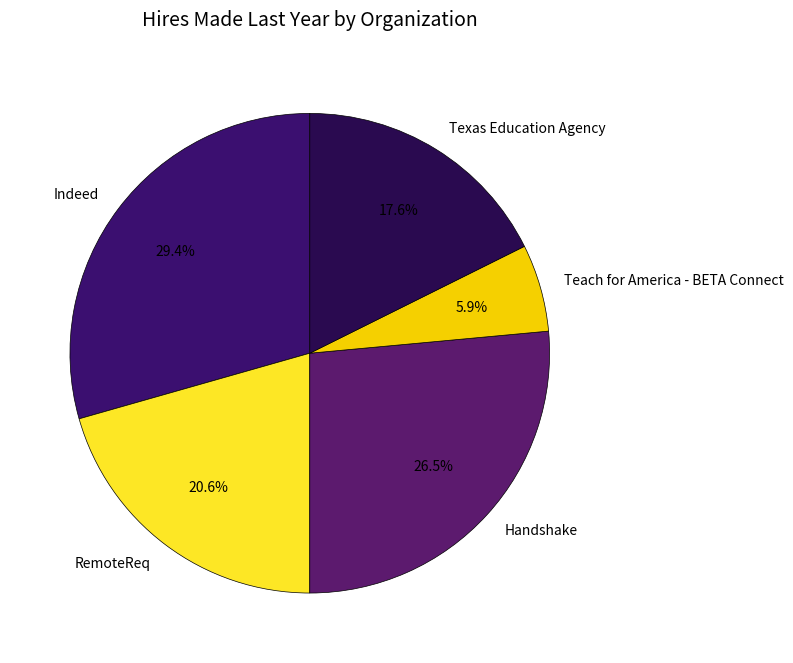

How many slices are in this pie chart?

5